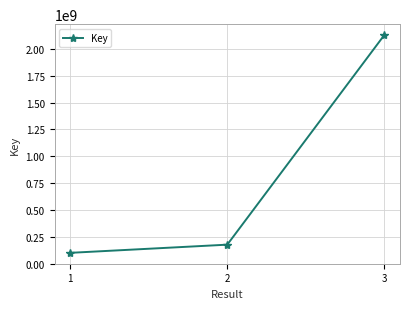

What is the smallest value displayed?

100643376